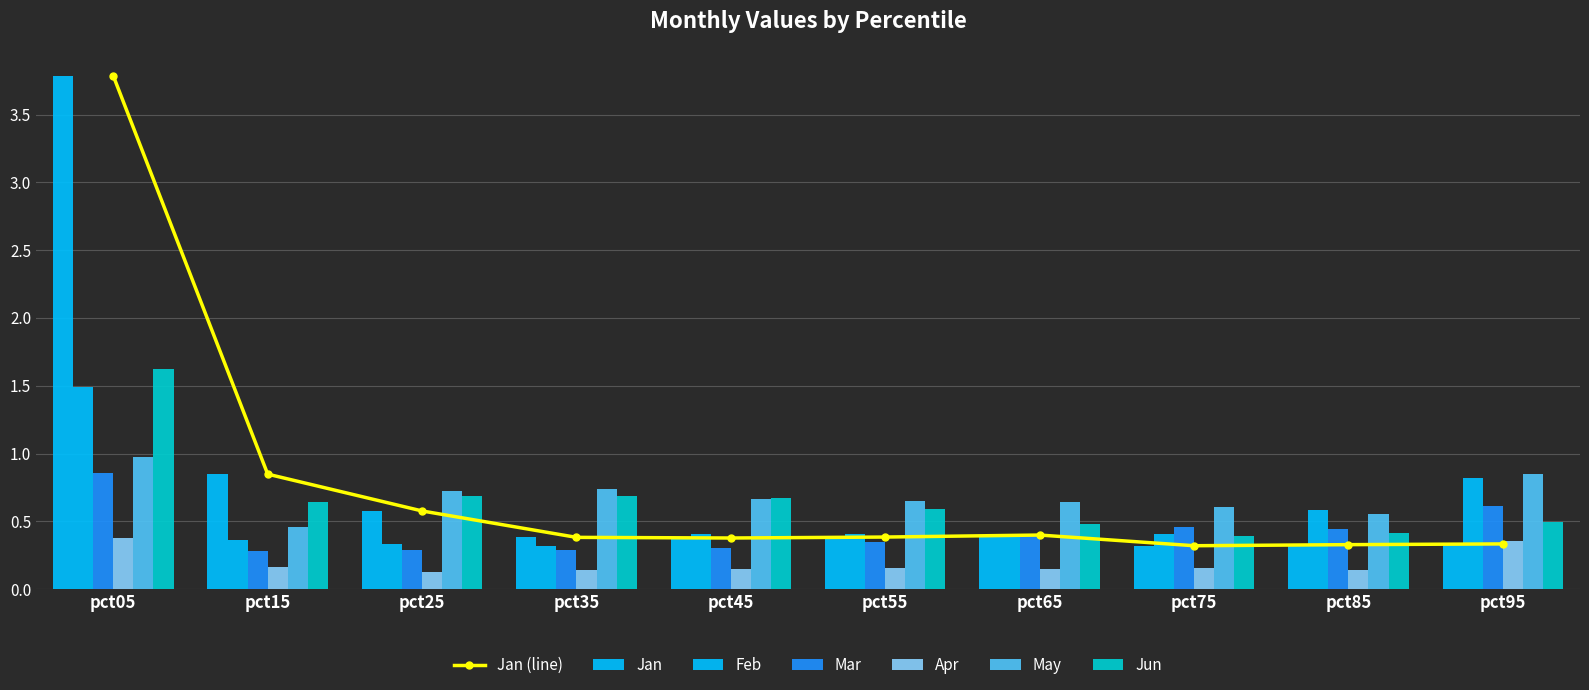

Rank the categories by Feb value from highest to lowest.

pct05, pct95, pct85, pct55, pct65, pct45, pct75, pct15, pct25, pct35